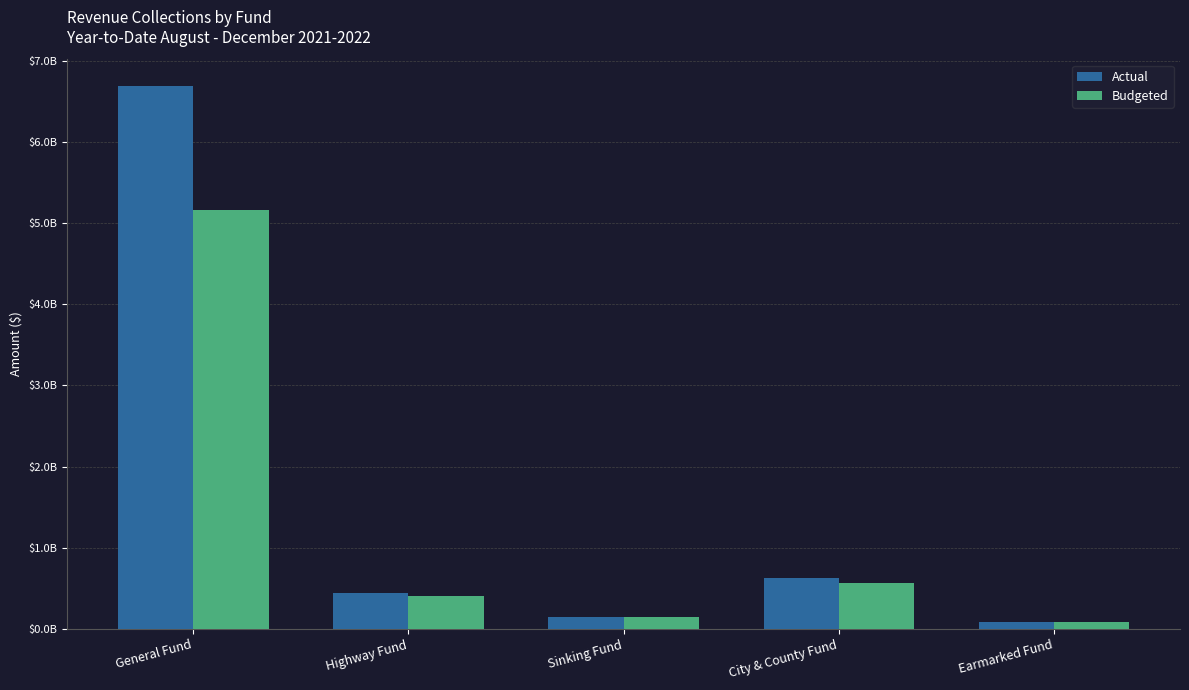

What are all the series names shown in the legend?

Actual, Budgeted